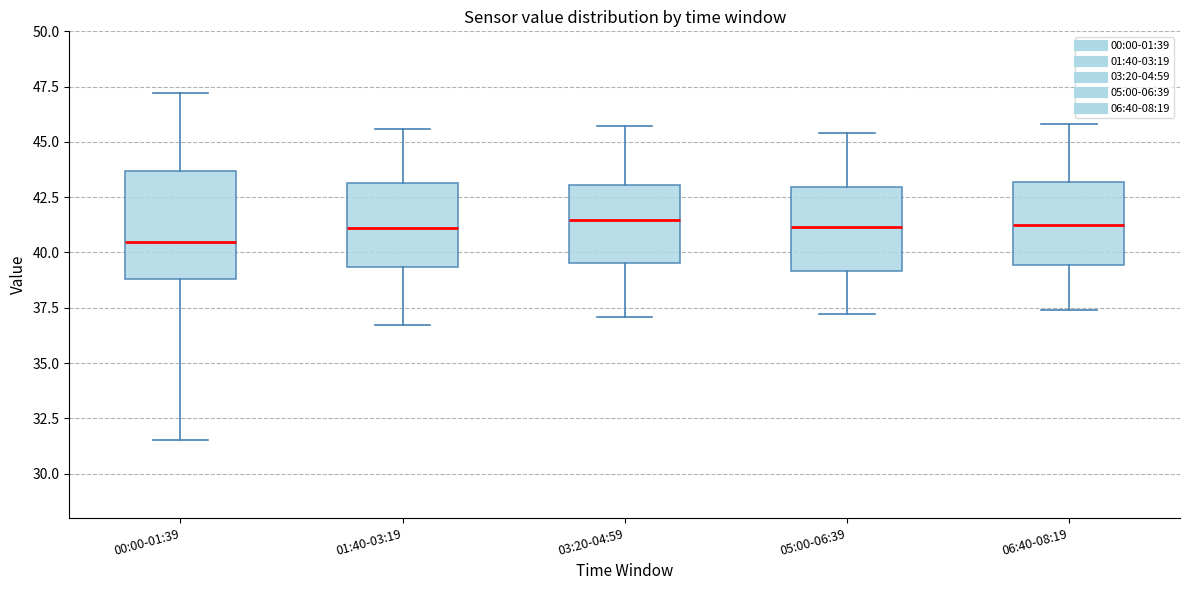

Where does the lower whisker of the box for 05:00-06:39 end on the y-axis? The values are not printed on the chart, so give them approximately, as read against the axis.

37.0